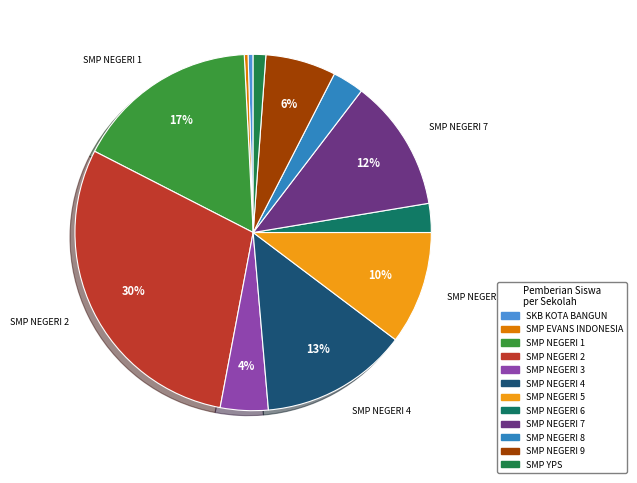

What is the largest slice in the pie chart?

SMP NEGERI 2